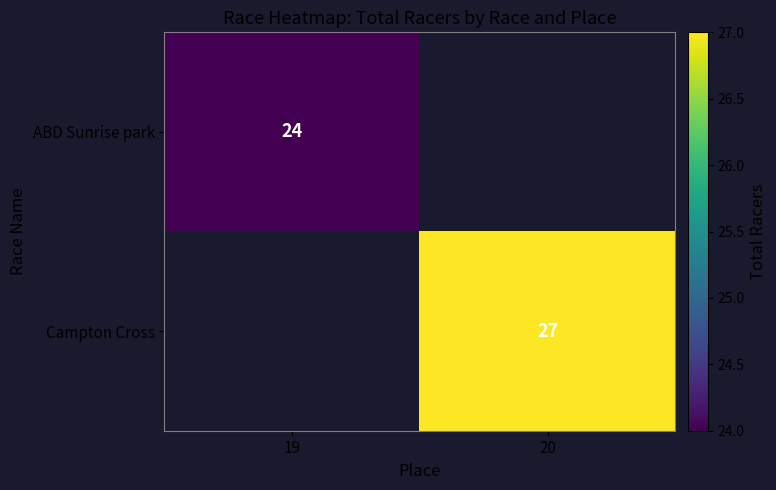

The value of Campton Cross at 20 is 45. True or false?

False